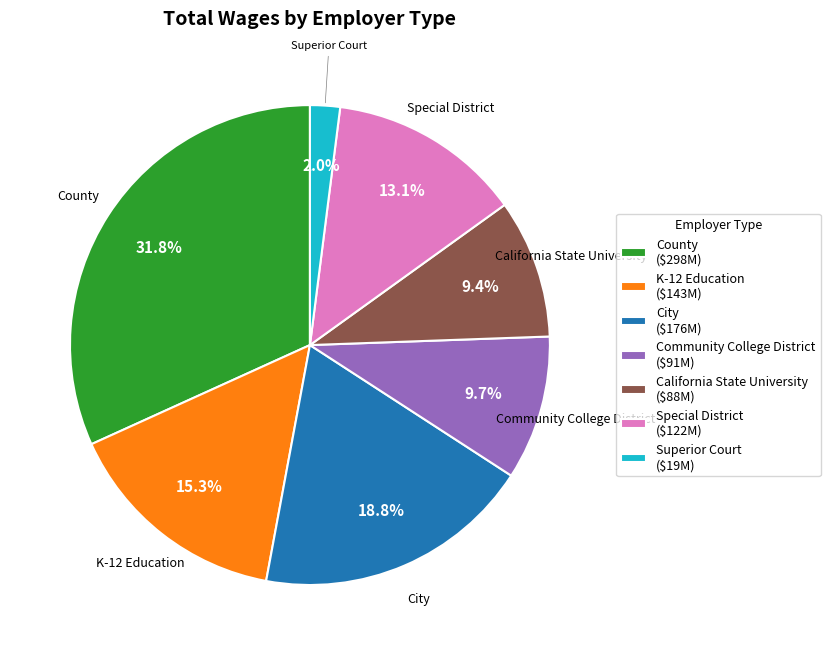

To the nearest percent, what portion does Community College District represent?

10%